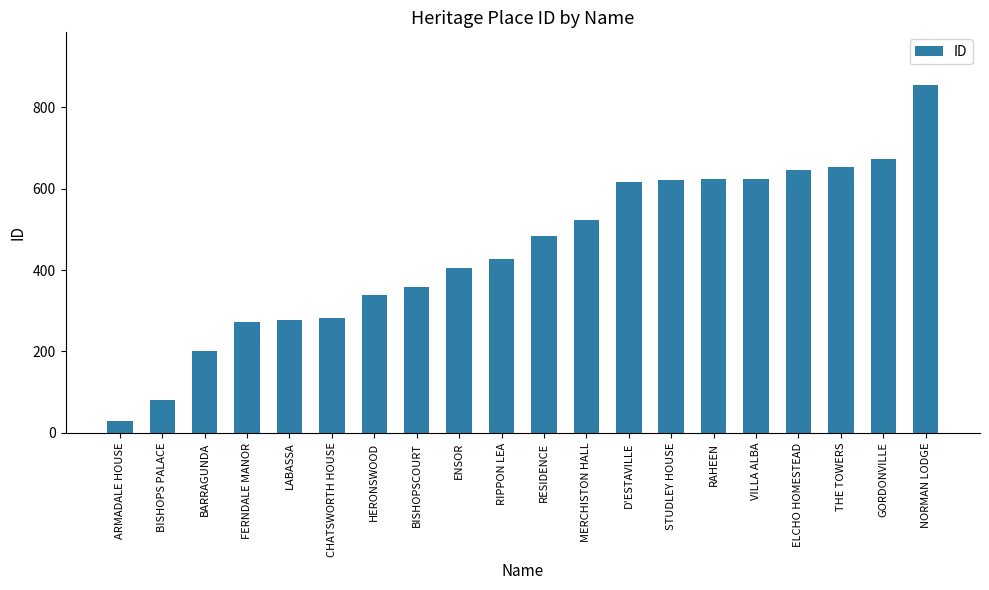

What is the label of the 7th bar from the left?

HERONSWOOD